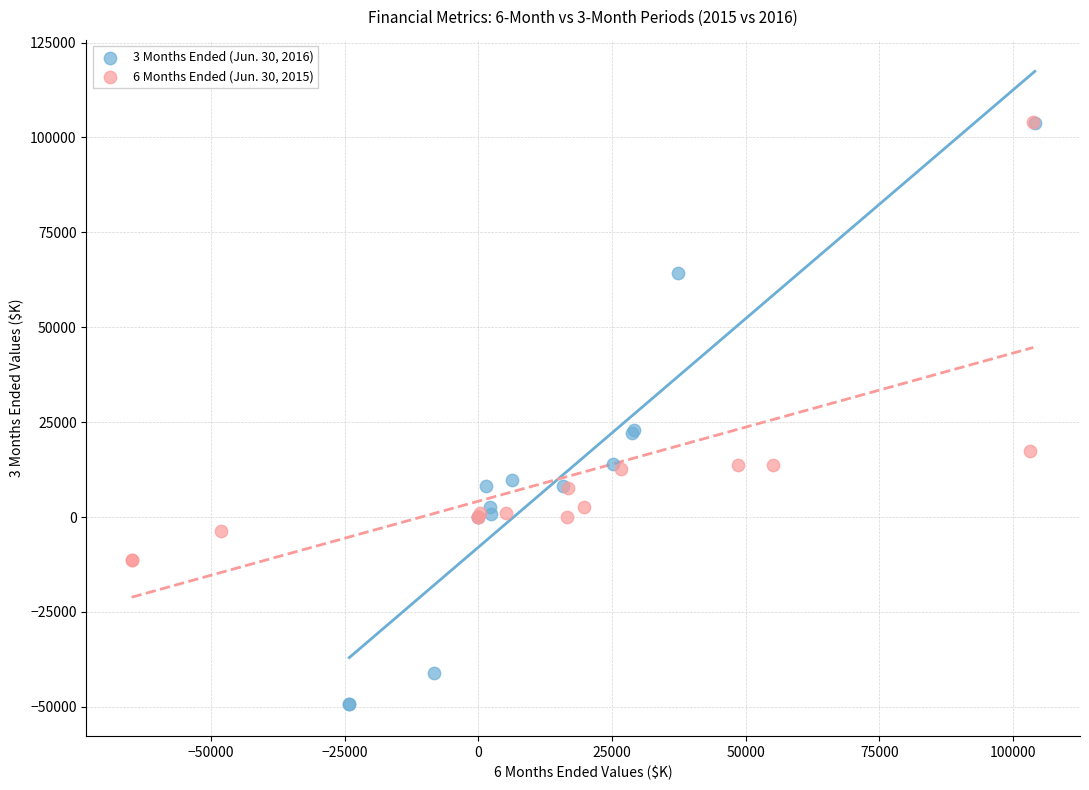

Which series reaches the minimum Y coordinate?

3 Months Ended (Jun. 30, 2016)